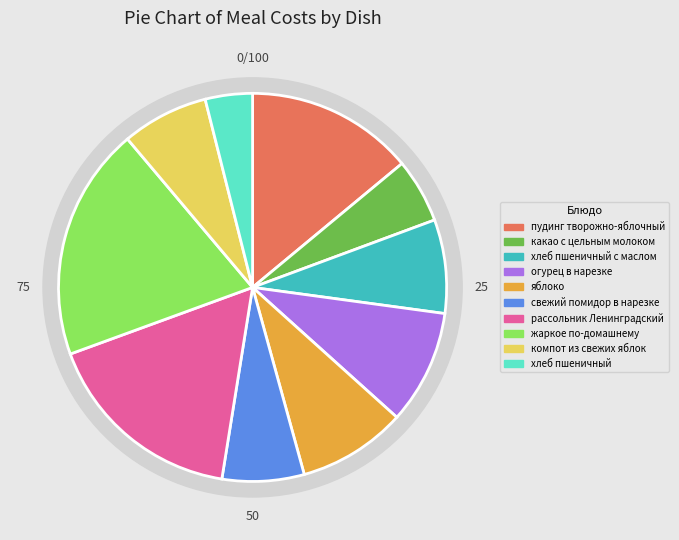

Does any single category account for the majority?

No